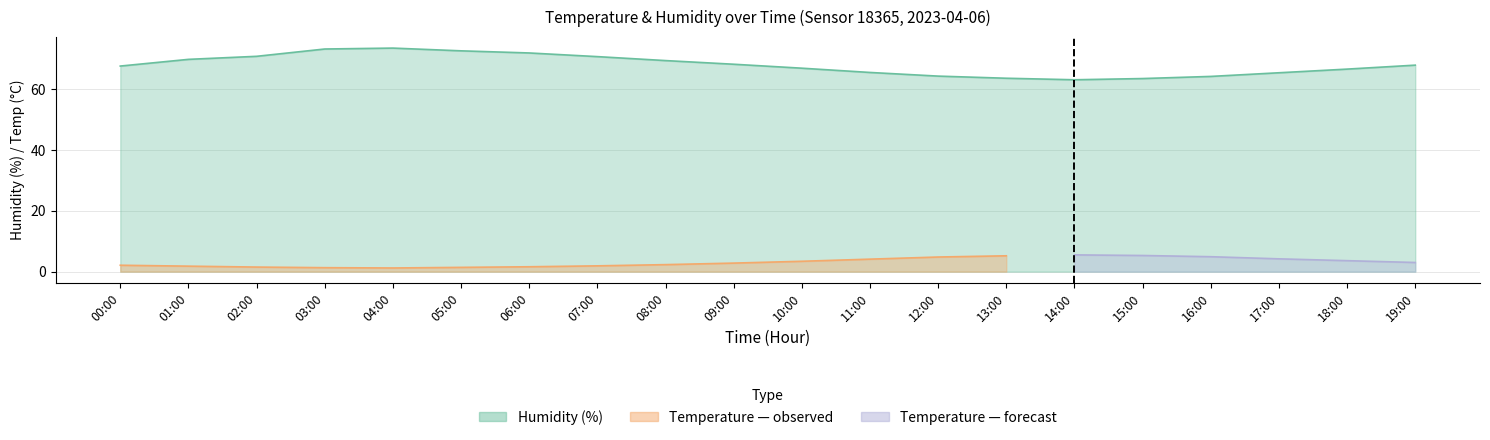

Which has a higher value, 01:00 or 11:00?

01:00